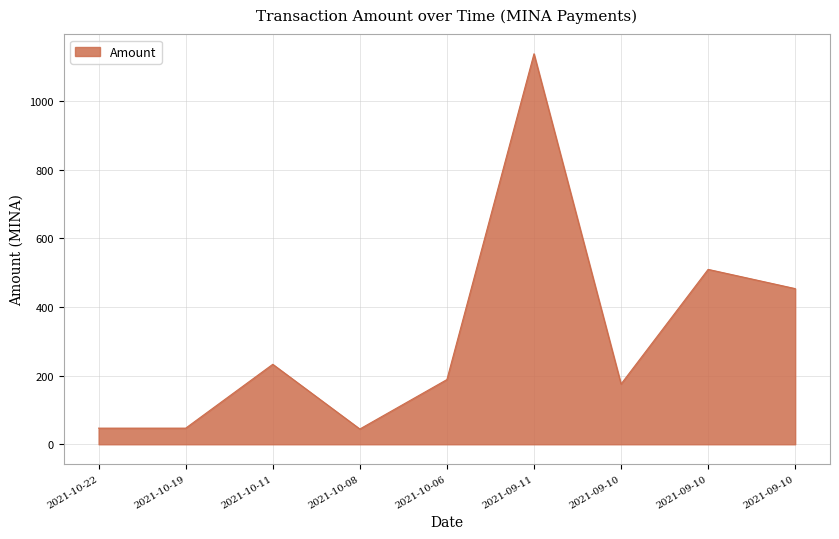

What is the minimum value shown in the chart?

44.5